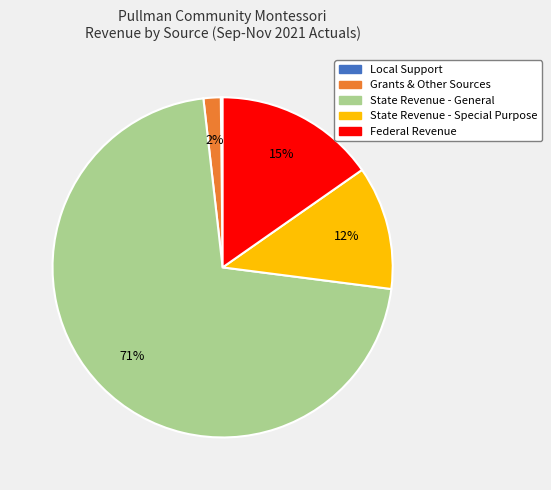

To the nearest percent, what portion does Federal Revenue represent?

15%